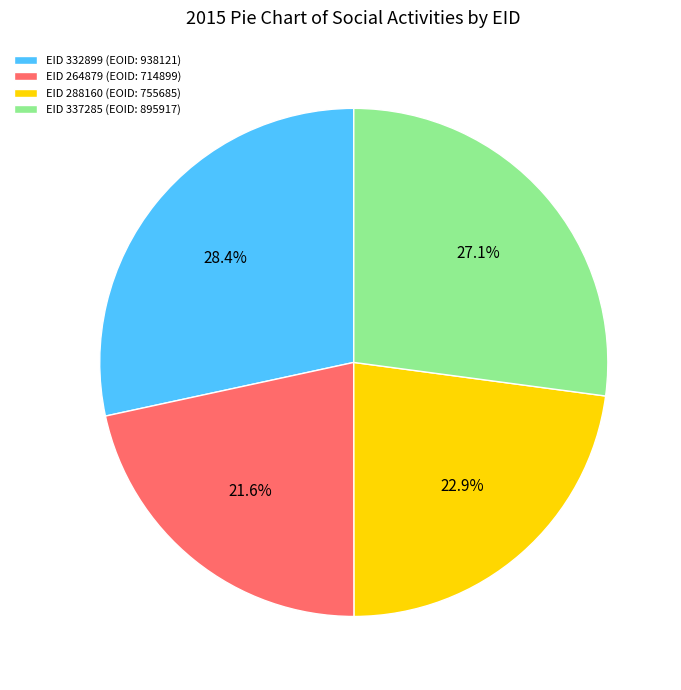

What is the ratio of the value at EID 337285 (EOID: 895917) to the value at EID 288160 (EOID: 755685)?

1.2